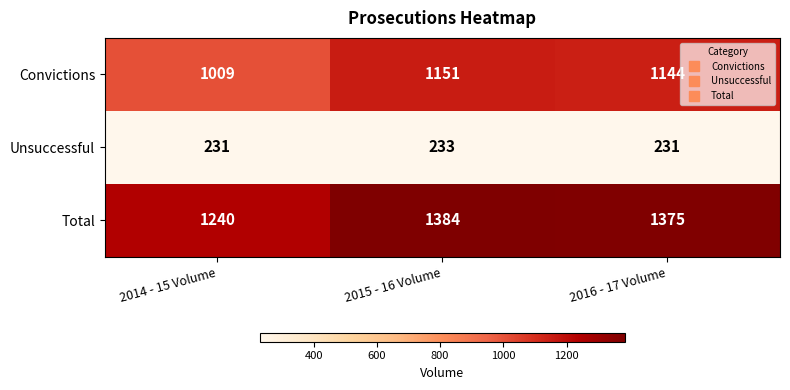

Rank the categories by Convictions value from lowest to highest.

2014 - 15 Volume, 2016 - 17 Volume, 2015 - 16 Volume